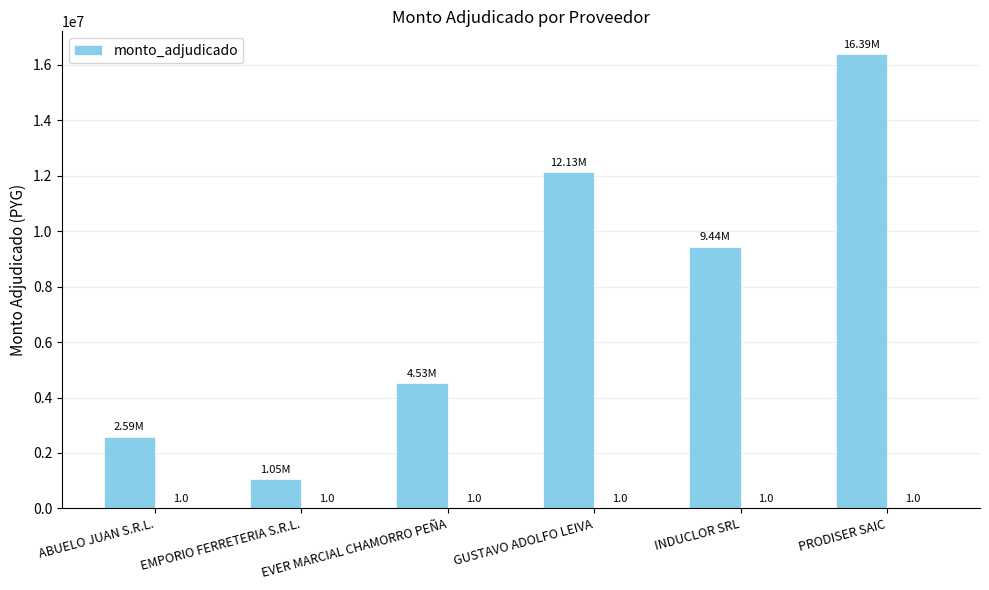

How many distinct data groups are displayed?

1